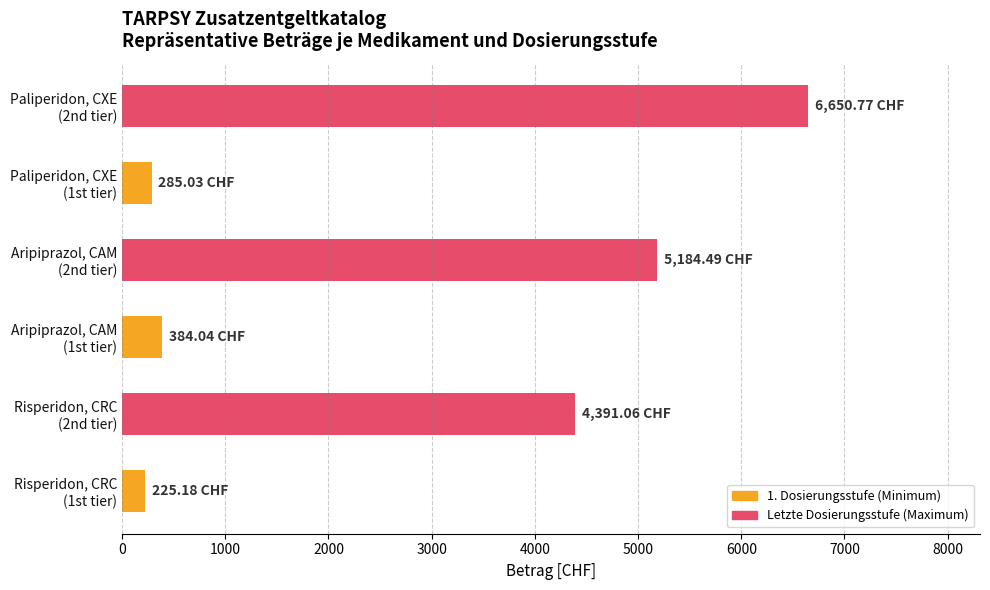

What is the sum of all values?

17120.6